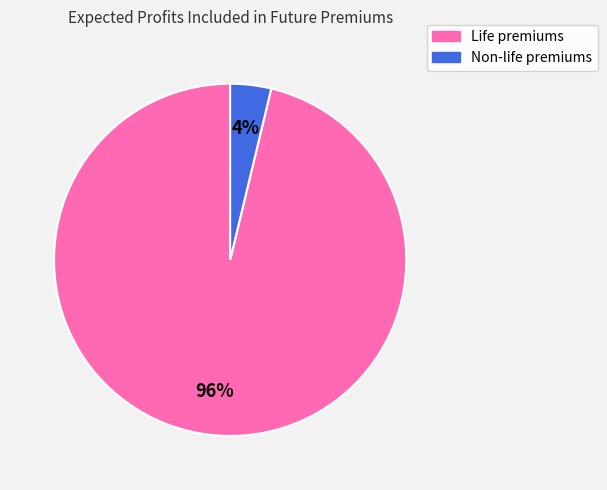

Is there any slice that represents more than half of the pie?

Yes